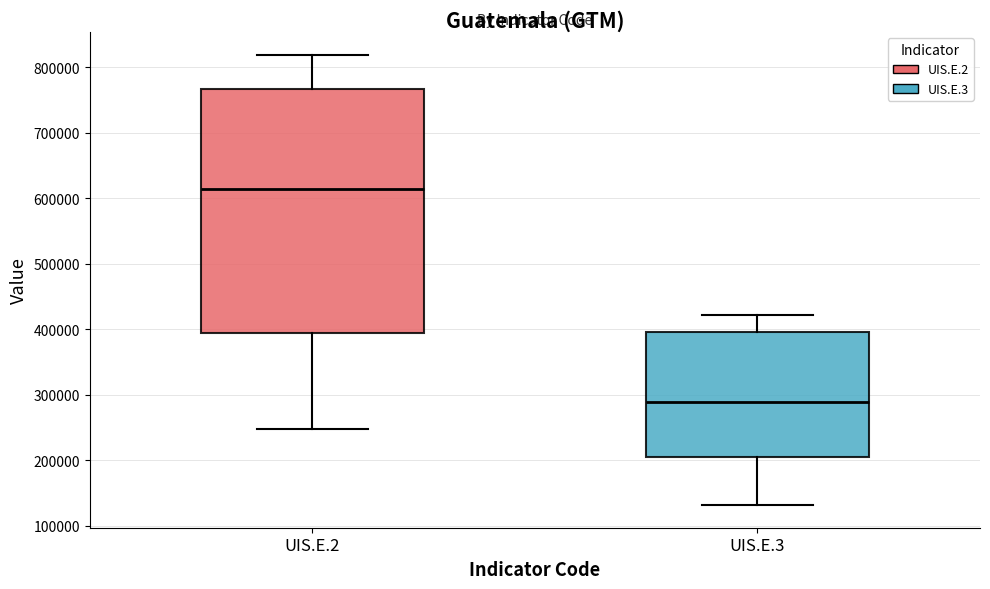

Reading left to right, transcribe this box plot: for each box, give where its median line is, the range the box spans, and where its two whiskers end, as read against the y-axis. The values are not printed on the chart, so give them approximately, as read against the axis.

UIS.E.2: median 610000, box 390000 to 770000, whiskers 250000 to 820000
UIS.E.3: median 290000, box 200000 to 400000, whiskers 130000 to 420000